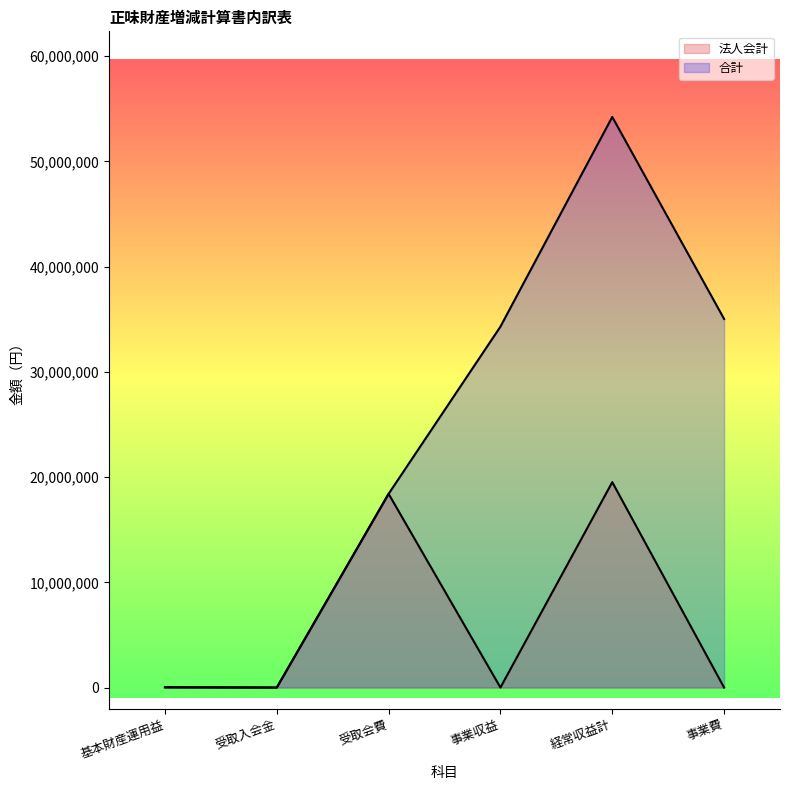

In 法人会計, how many points are lower than both neighbors (excluding endpoints)?

2